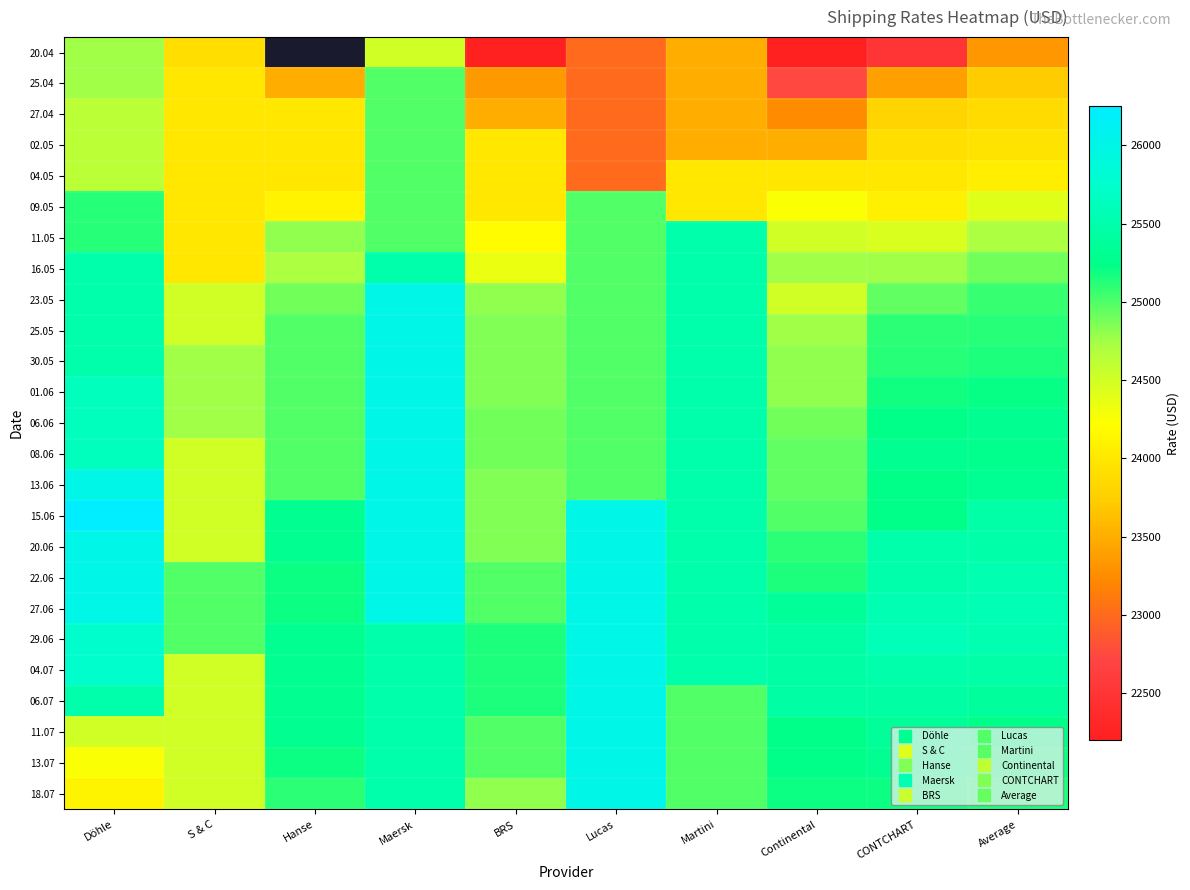

Is the value of 22.06 at BRS greater than the value of 01.06 at Average?

No